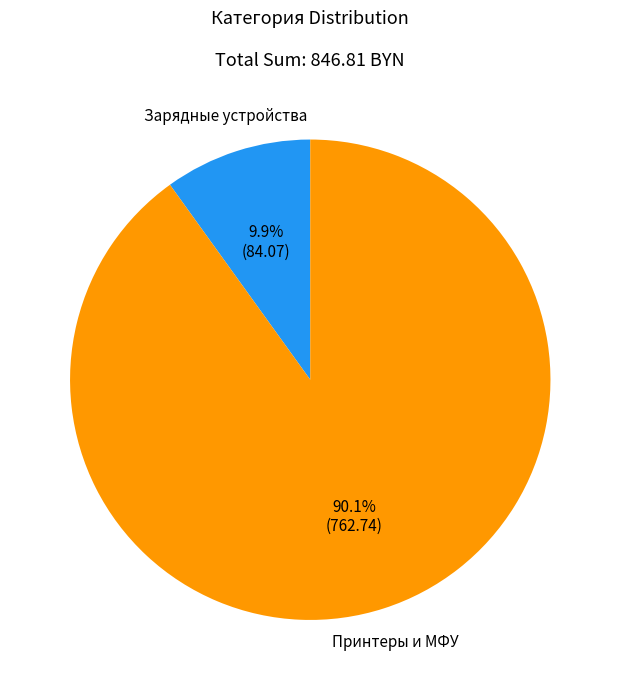

To the nearest percent, what is the difference between the largest and smallest slice percentages?

80%